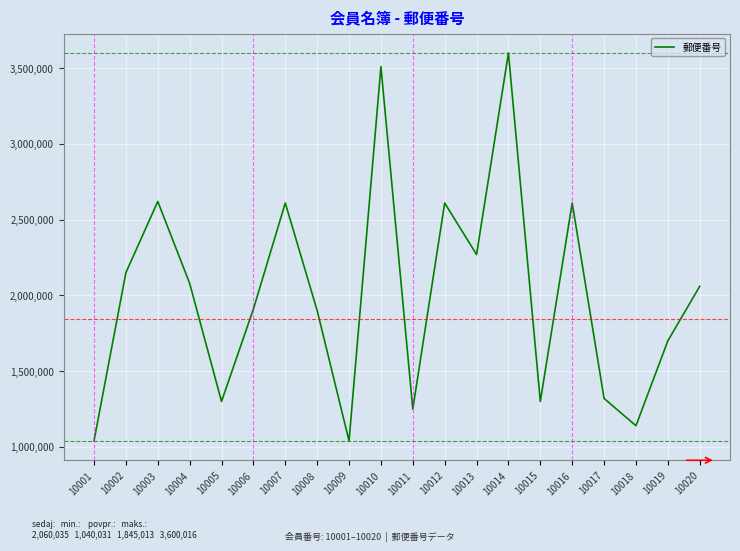

Which label corresponds to the largest value in the chart?

10014